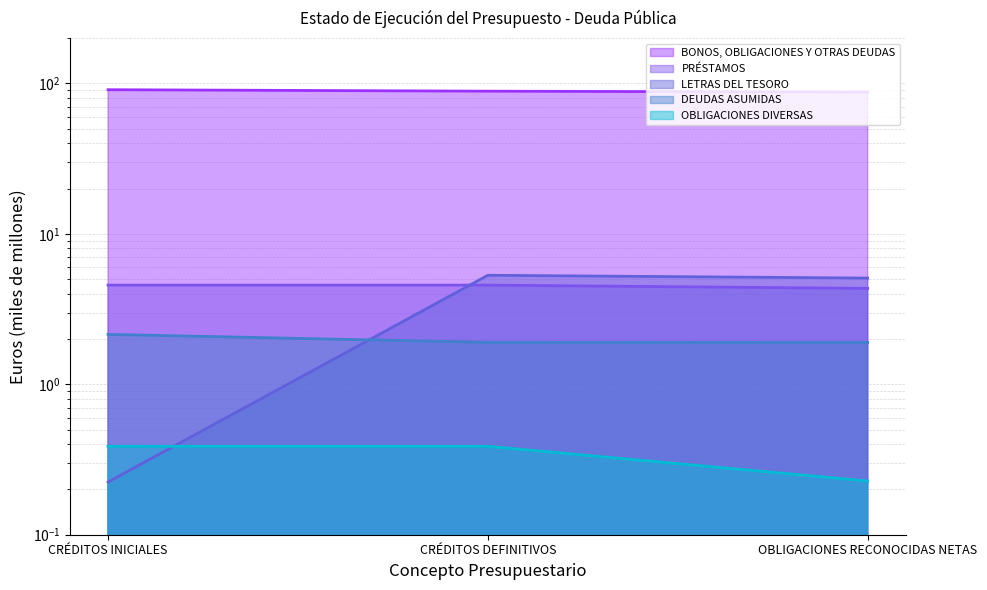

True or false: DEUDAS ASUMIDAS has a value of 2.1 at CRÉDITOS INICIALES.

True